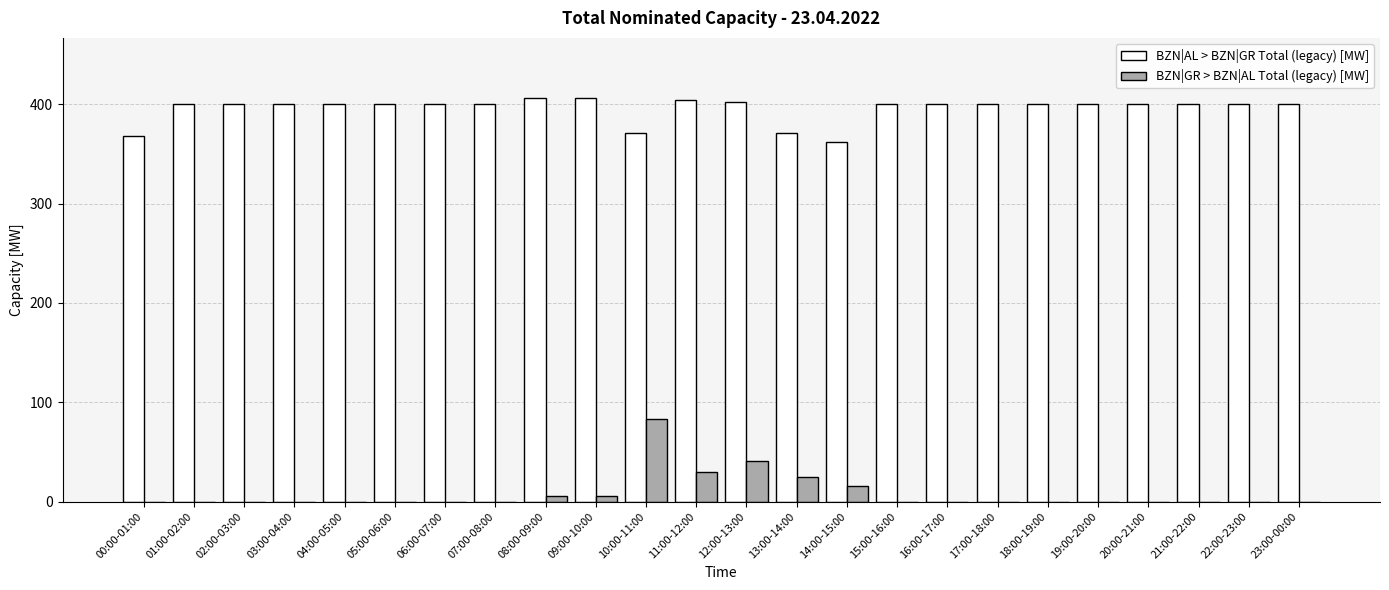

True or false: BZN|GR > BZN|AL Total (legacy) [MW] has a value of 0 at 15:00-16:00.

True